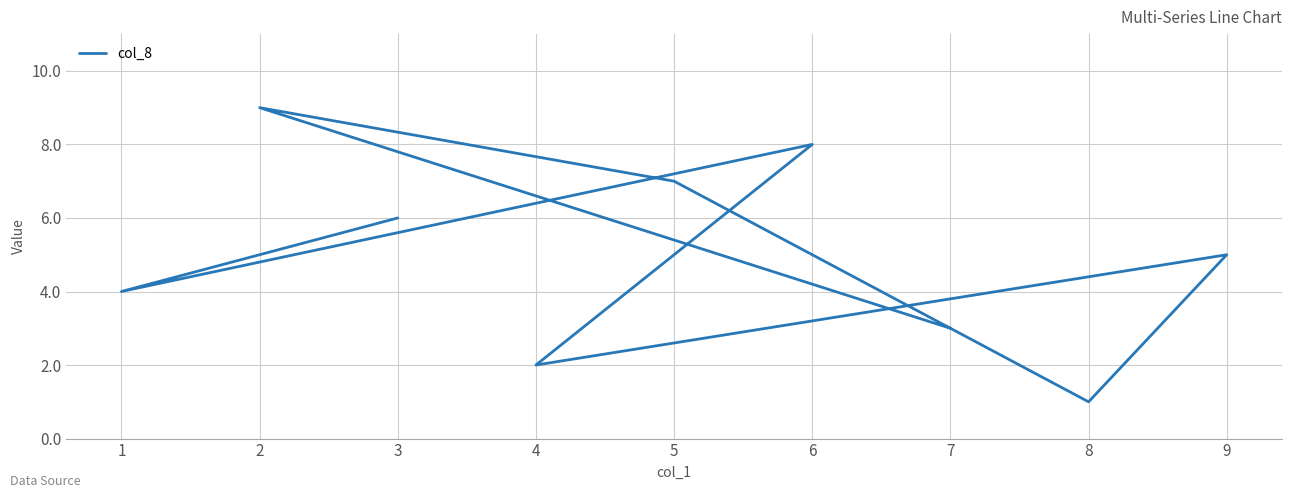

At which category does the data reach its first local peak?

2